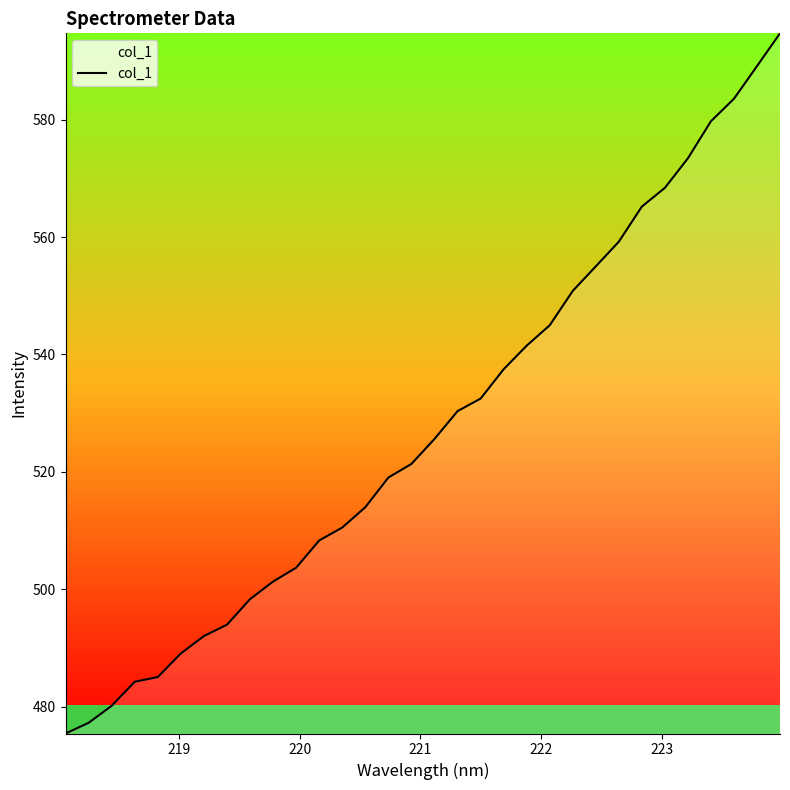

What is the maximum value shown in the chart?

594.7